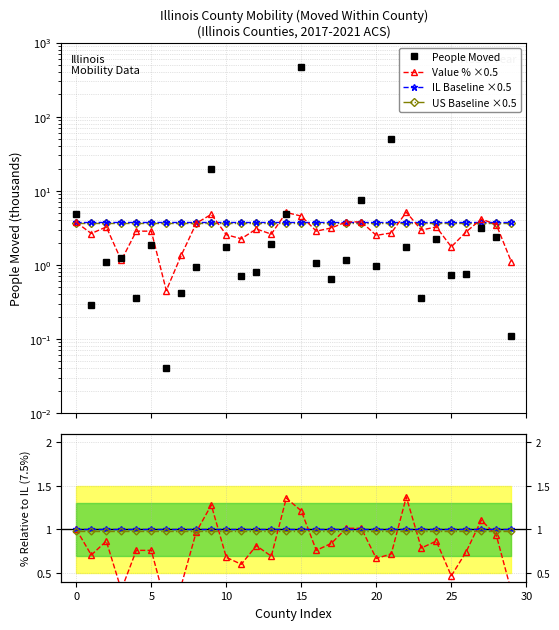

True or false: People (Moved Within County, thousands) and Value (Percent) intersect in this chart.

True